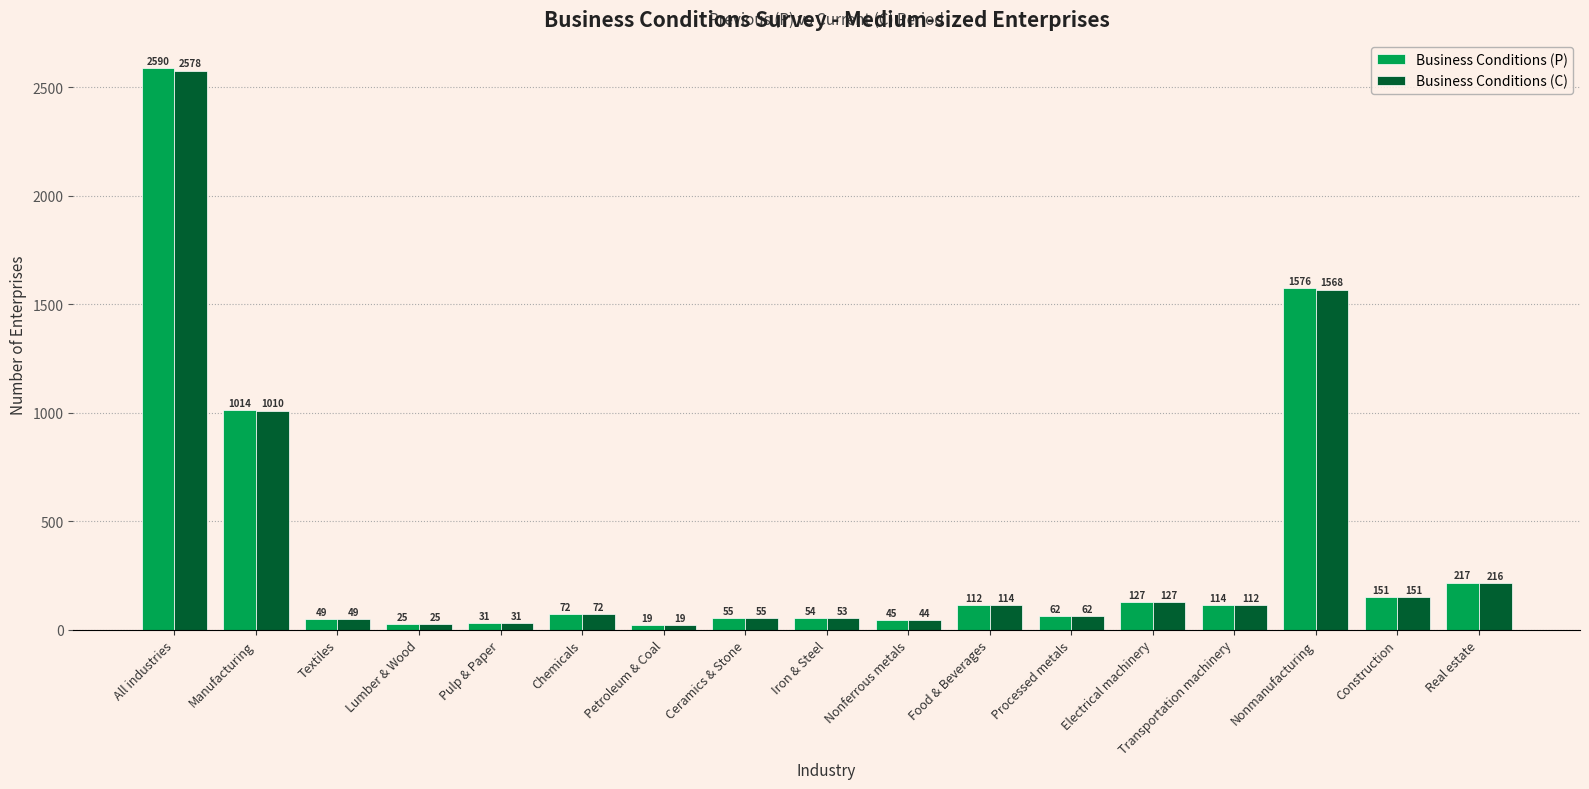

Which series changed the most between Manufacturing and Chemicals?

Business Conditions (P)